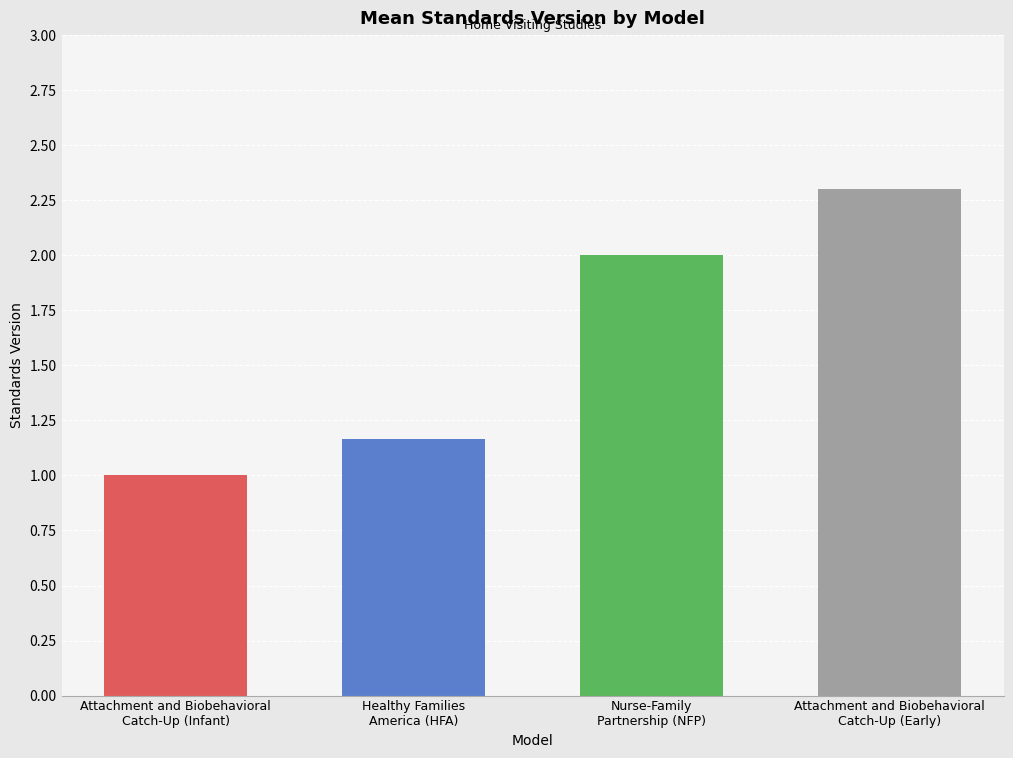

What is the maximum value shown in the chart?

2.3